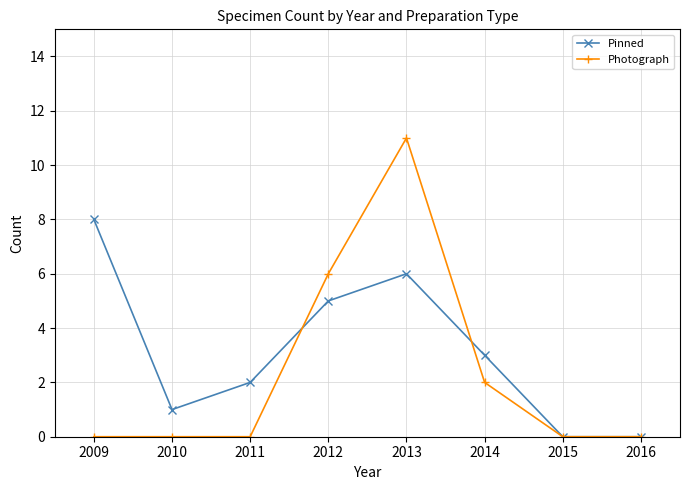

What is the difference between the second highest and minimum values in the Photograph series?

6